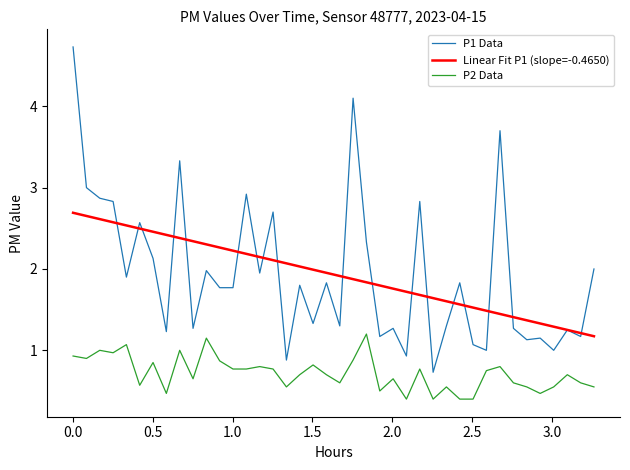

True or false: P2 Data and P1 Data intersect in this chart.

False